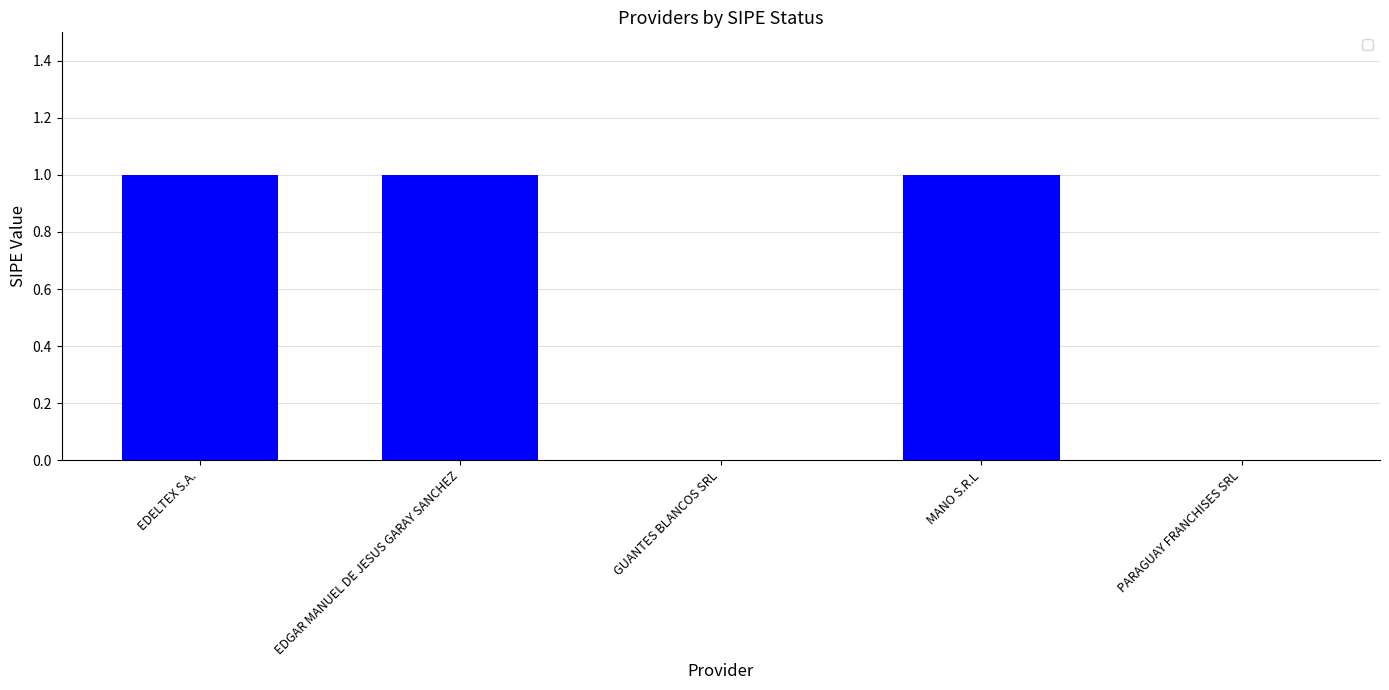

How many categories are shown in the chart?

5